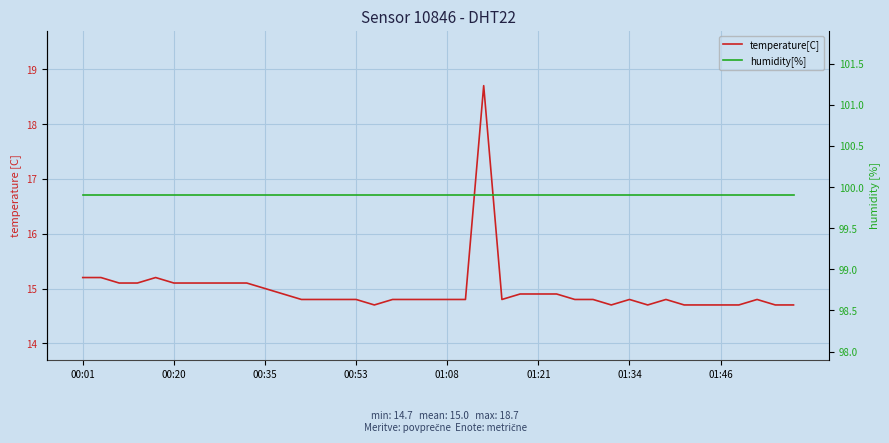

What is the difference between the second highest and minimum values in the temperature[C] series?

0.5